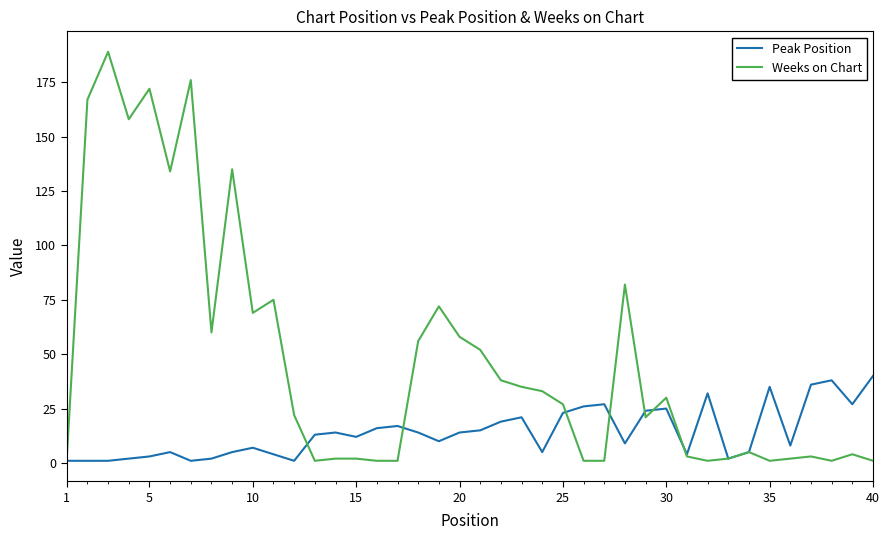

How many values in the Peak Position series are below 13?

20